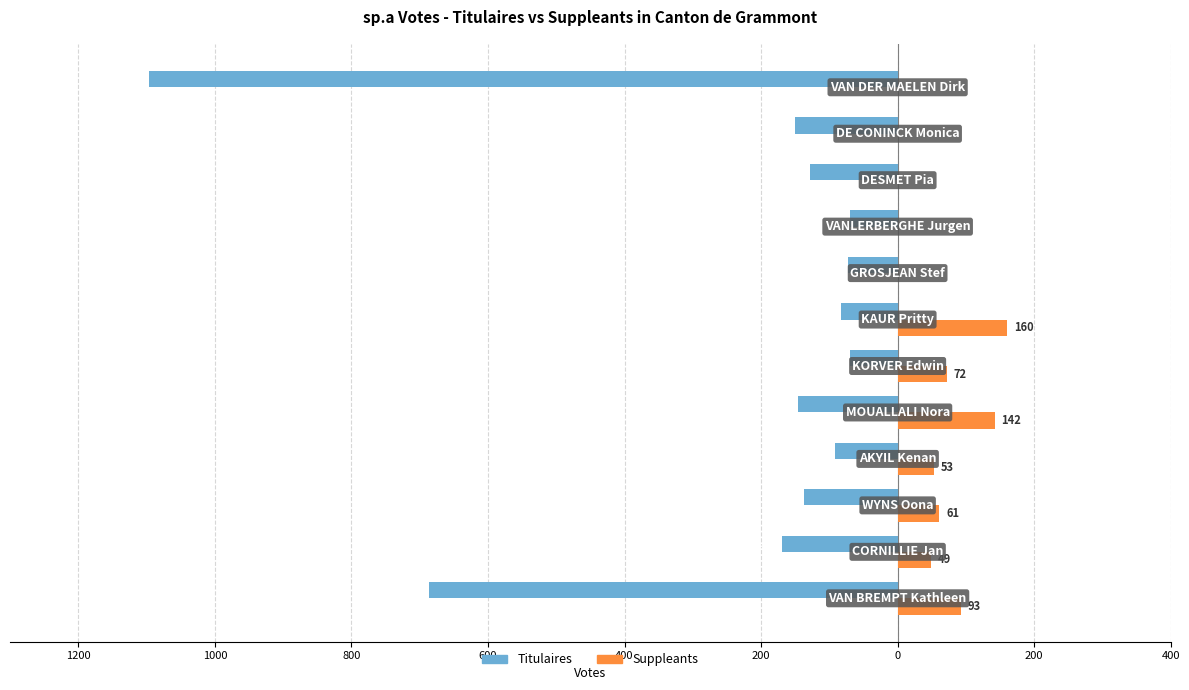

What are all the series names shown in the legend?

Titulaires, Suppleants